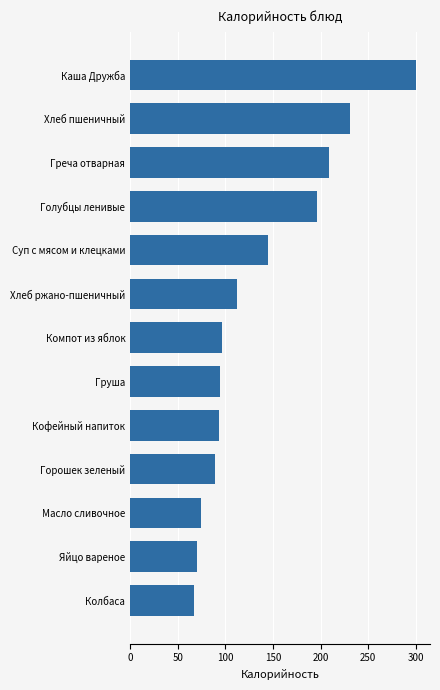

Reading top to bottom, transcribe all the data shown in this chart.

300.0	231.0	209.0	196.0	145.0	112.0	96.0	94.5	93.0	89.0	74.0	70.0	67.0